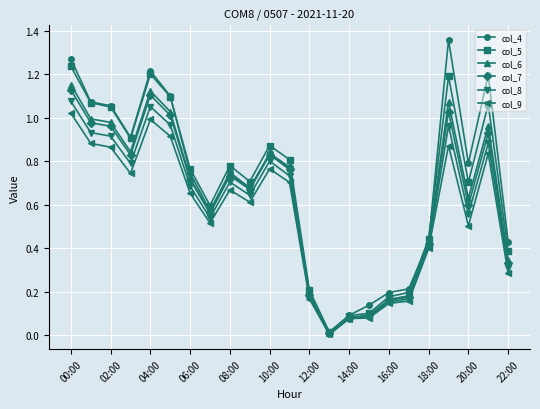

Which series has the largest range (max minus min)?

col_4